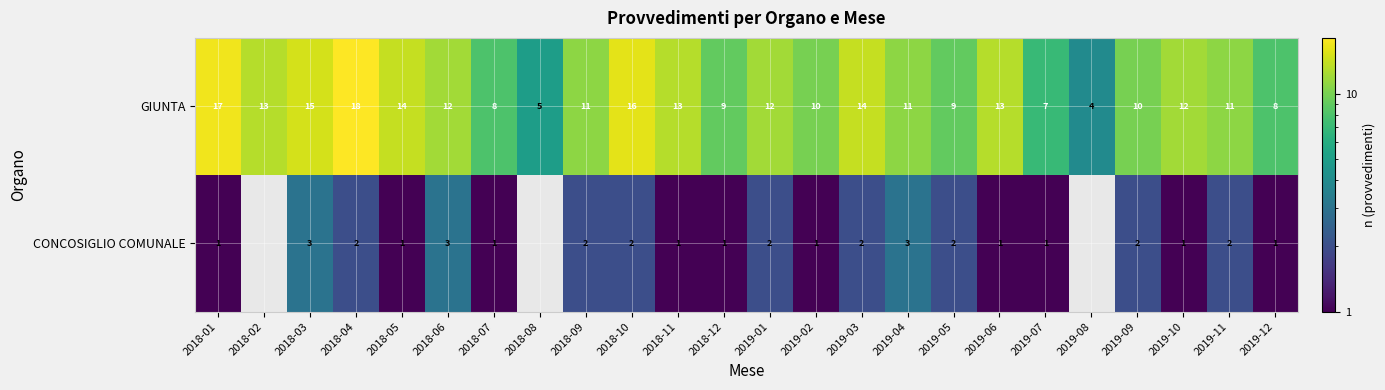

At how many categories does at least one series exceed 10?

15